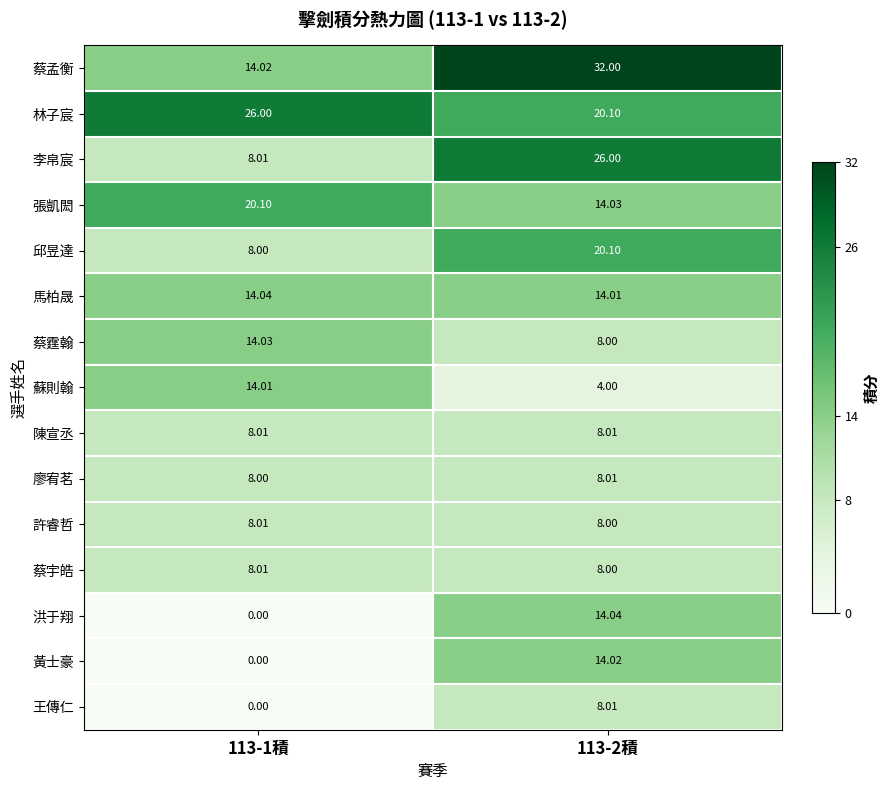

What is the spread (max minus min) of values at 113-2積?

28.0